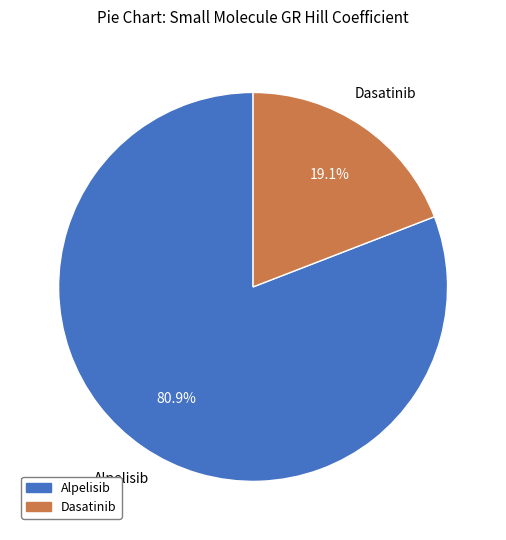

Between Alpelisib and Dasatinib, which is larger?

Alpelisib